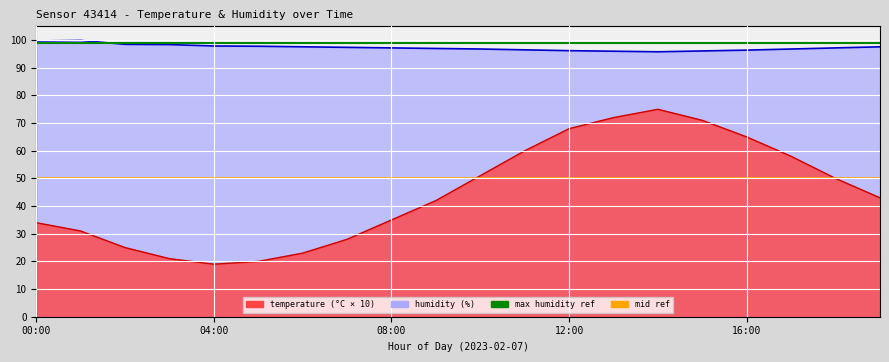

How many categories are shown in the chart?

20